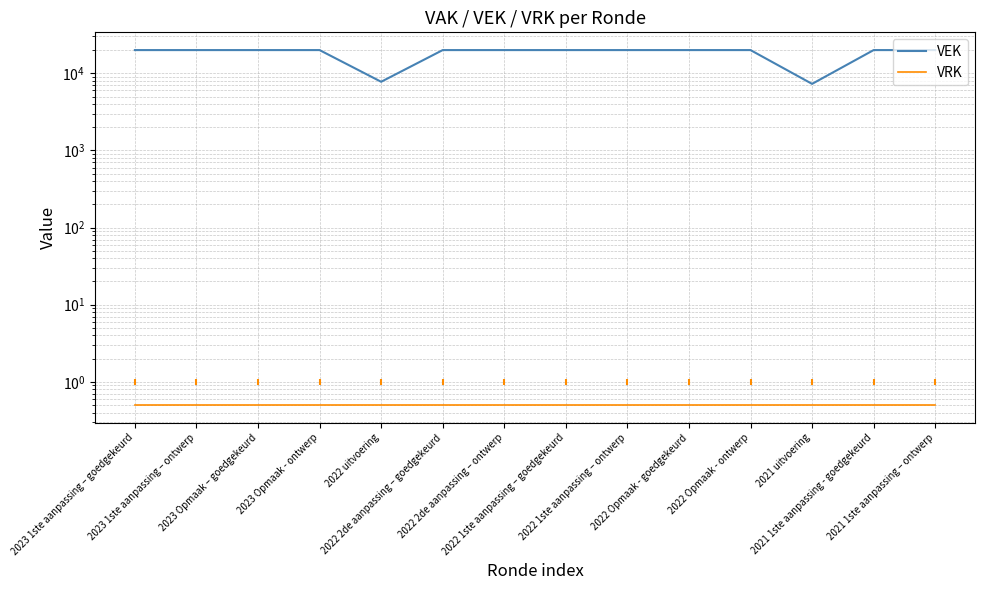

At which category is the sum across all series the highest?

2023 1ste aanpassing – goedgekeurd